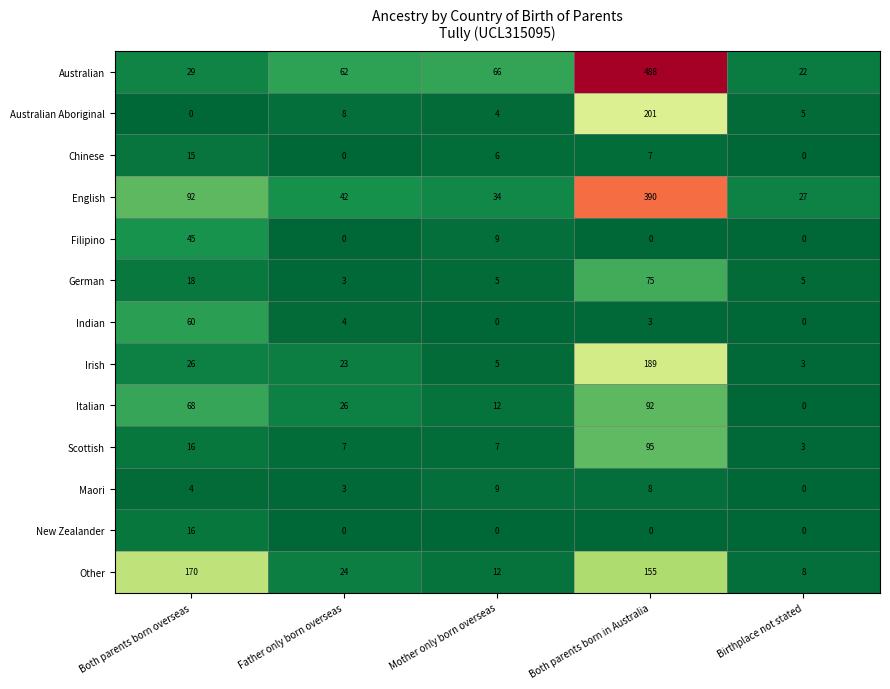

At how many categories does at least one series exceed 163?

2